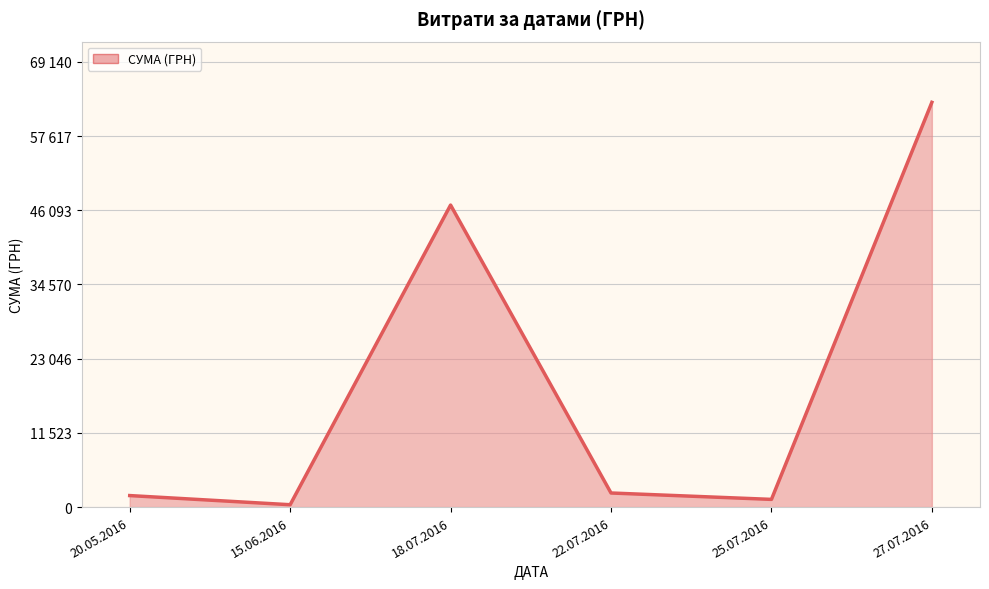

Does the chart display data point markers on the line(s)?

No